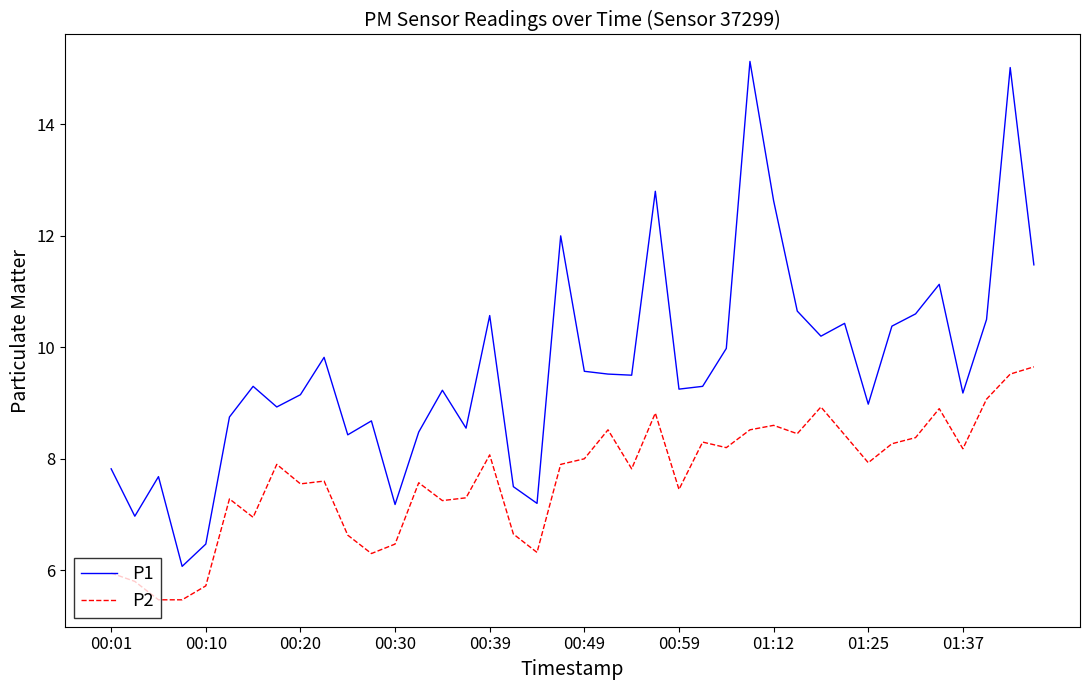

Which series has the largest range (max minus min)?

P1